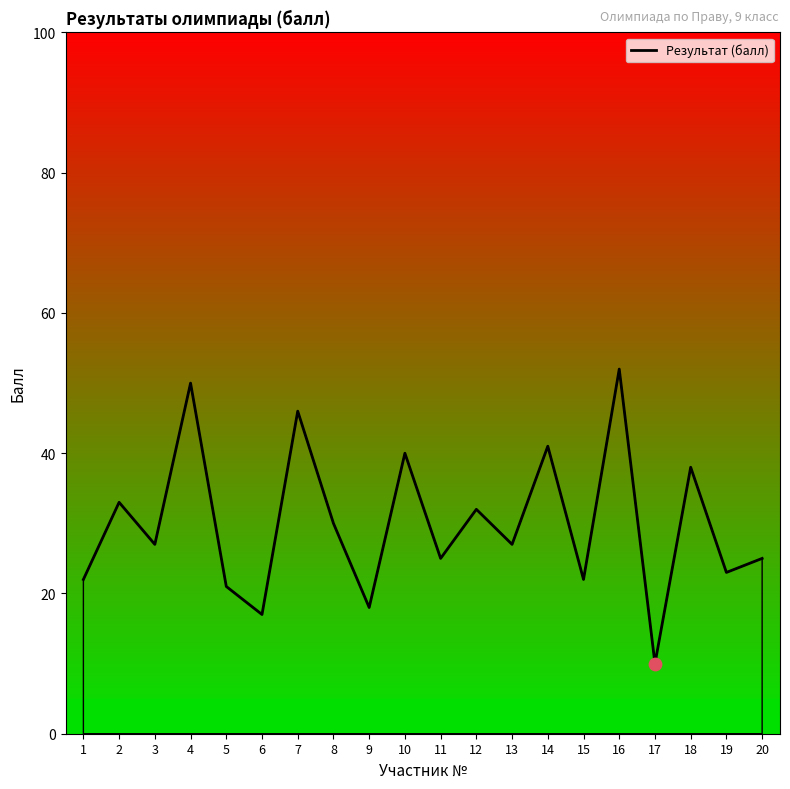

What is the change in value from 5 to 7?

+25